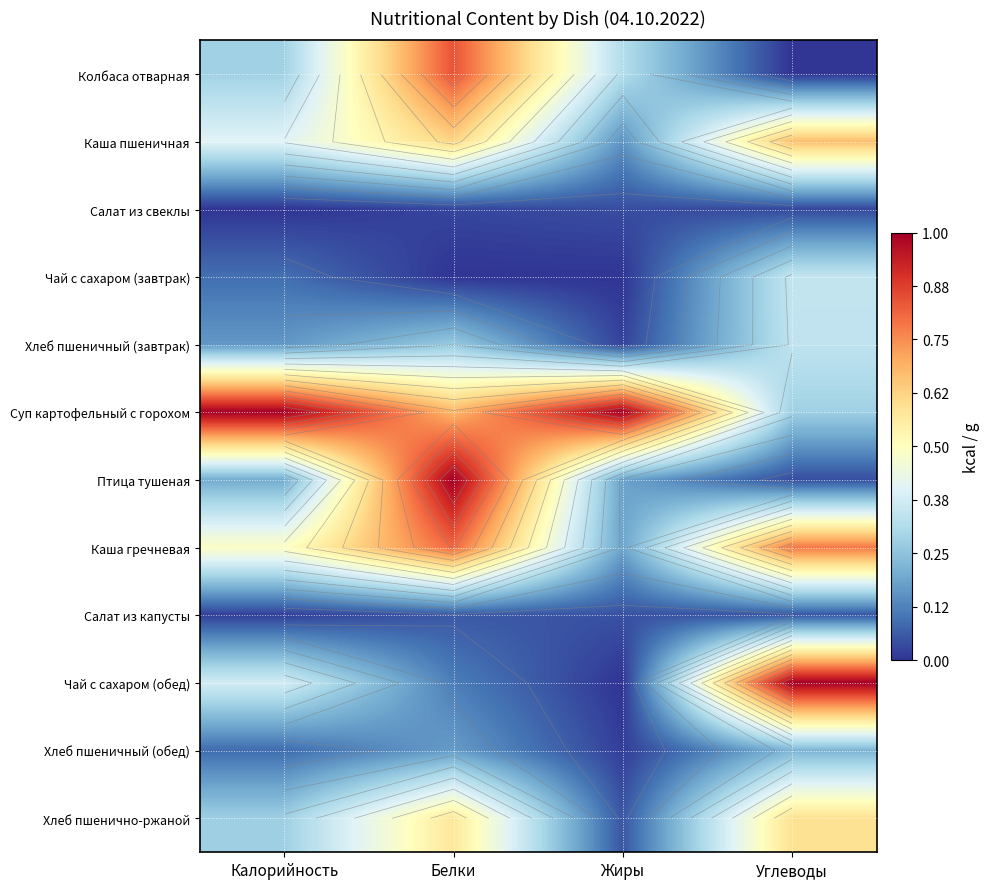

The Хлеб пшеничный (завтрак) series shows 0.1 at Белки. True or false?

False